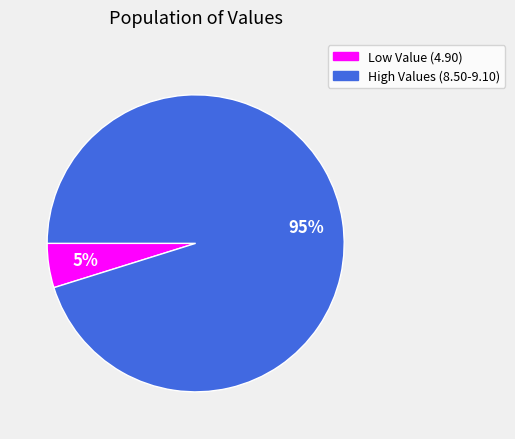

How many segments does this pie chart have?

2